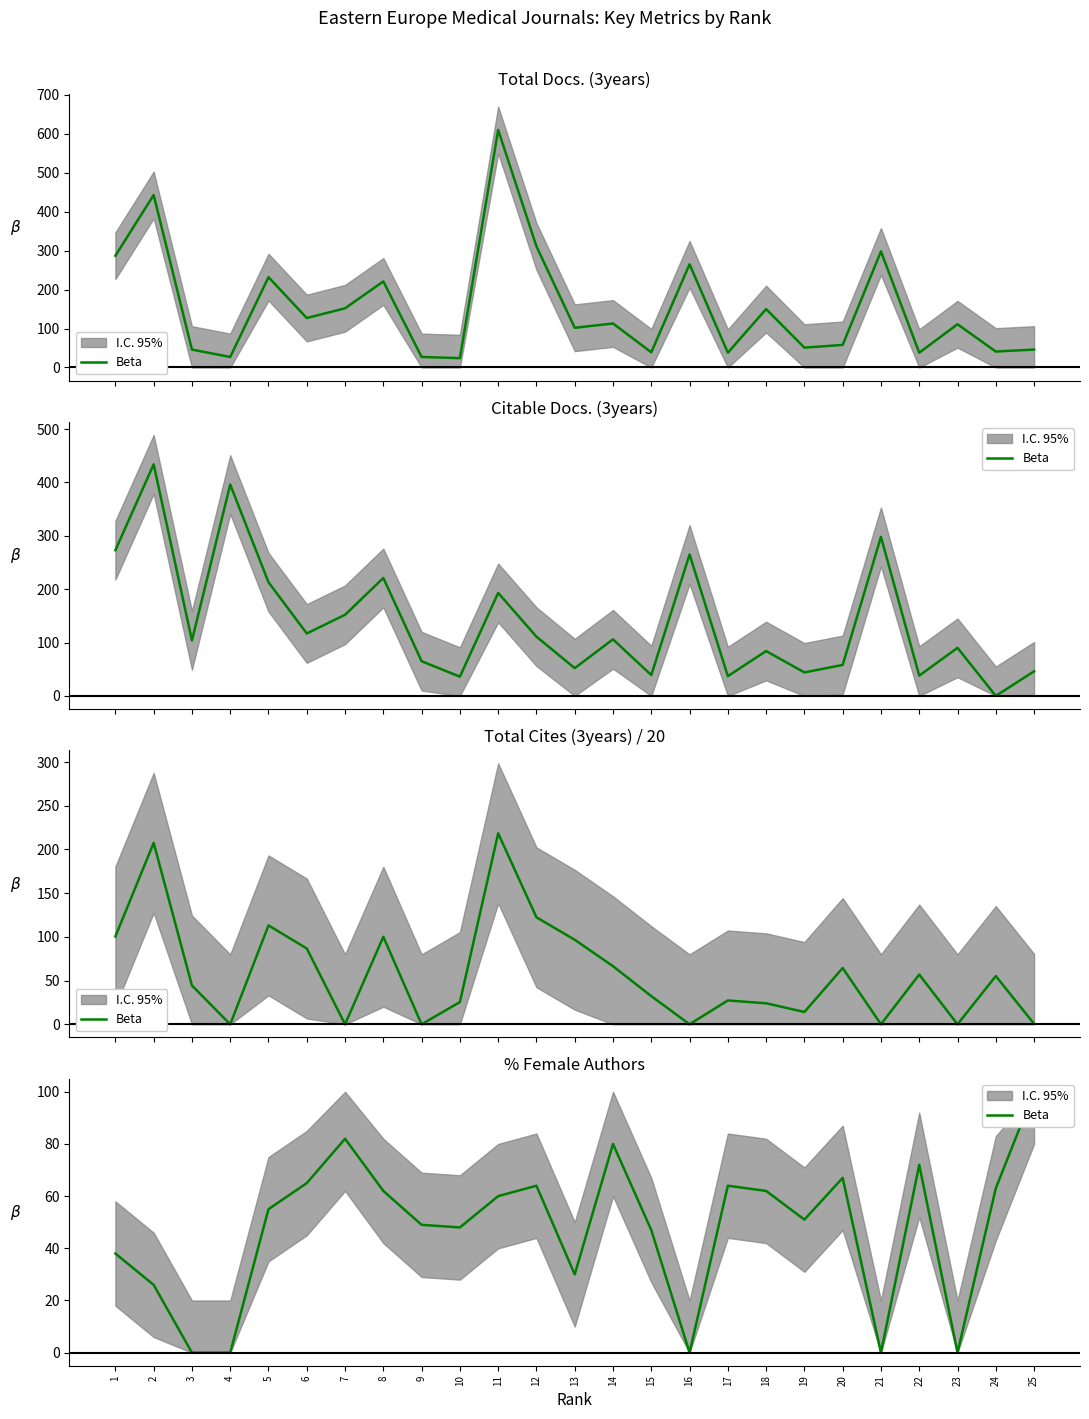

Reading left to right, what are all the values shown in this chart?

38	26	0	0	55	65	82	62	49	48	60	64	30	80	47	0	64	62	51	67	0	72	0	63	100